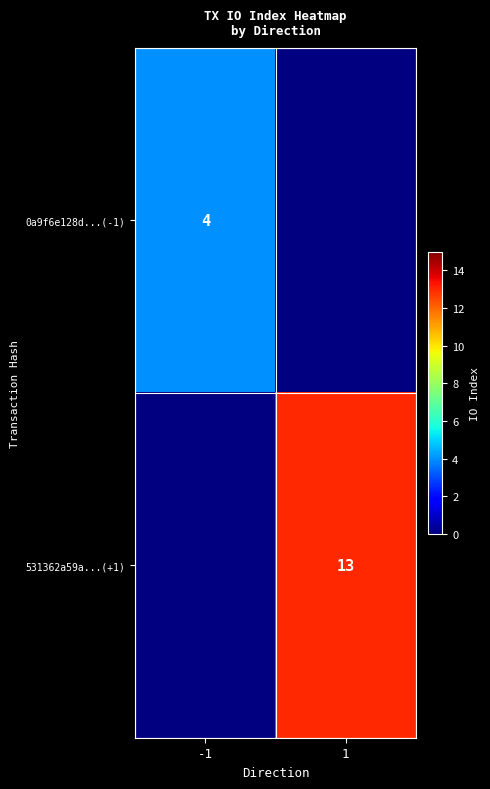

Is the value of 0a9f6e128d...(-1) at -1 greater than the value of 531362a59a...(+1) at 1?

No